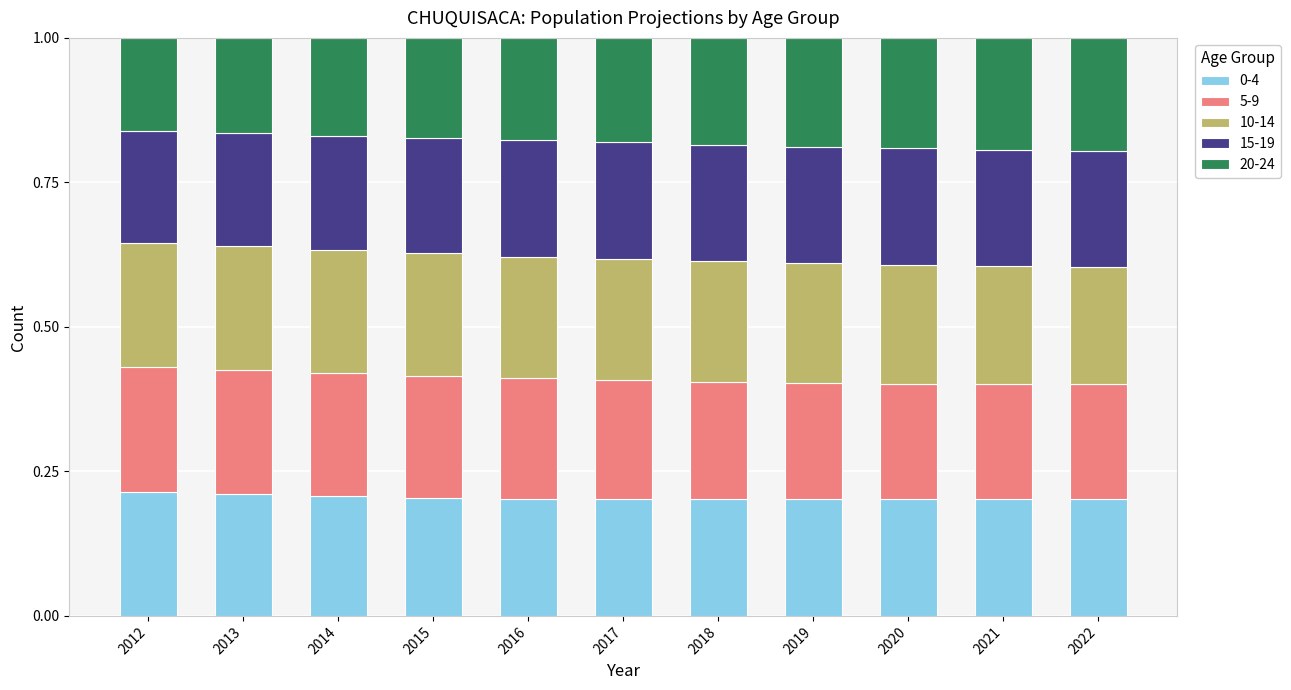

How many 0-4 values are between 0 and 1?

11